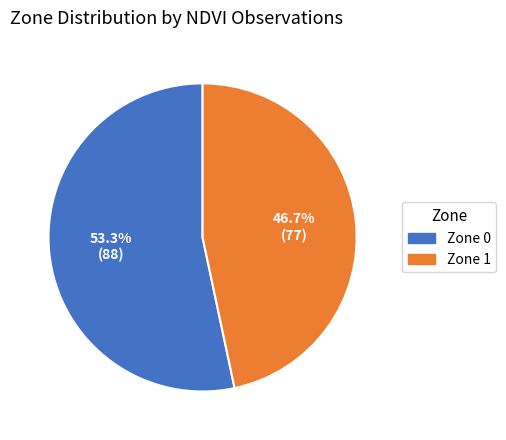

Is there any slice that represents more than half of the pie?

Yes